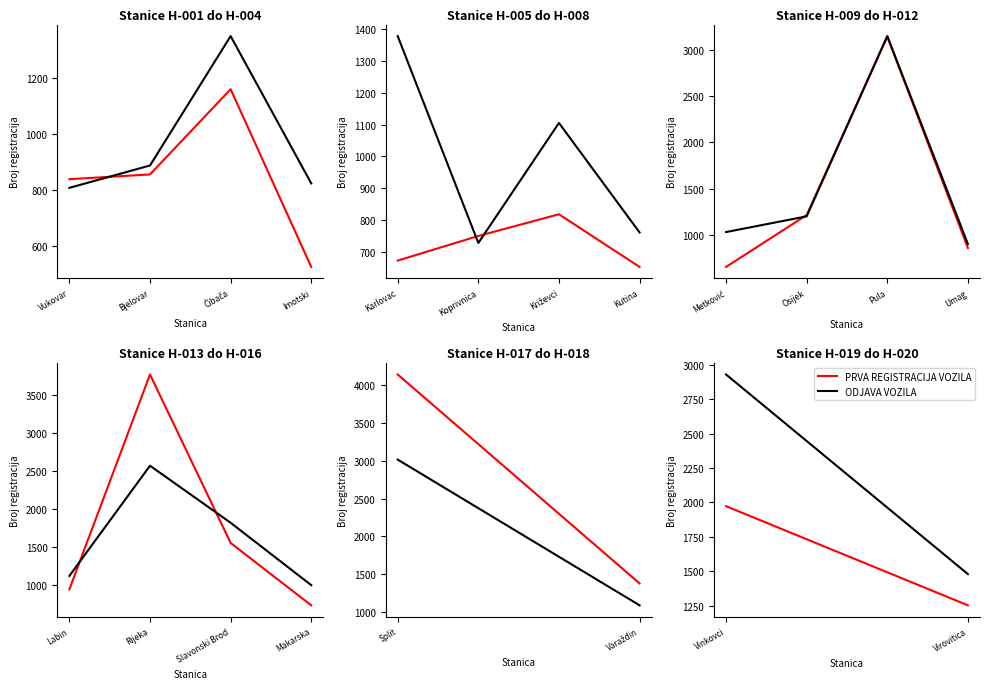

What is the label of the 1st point from the left?

Vinkovci